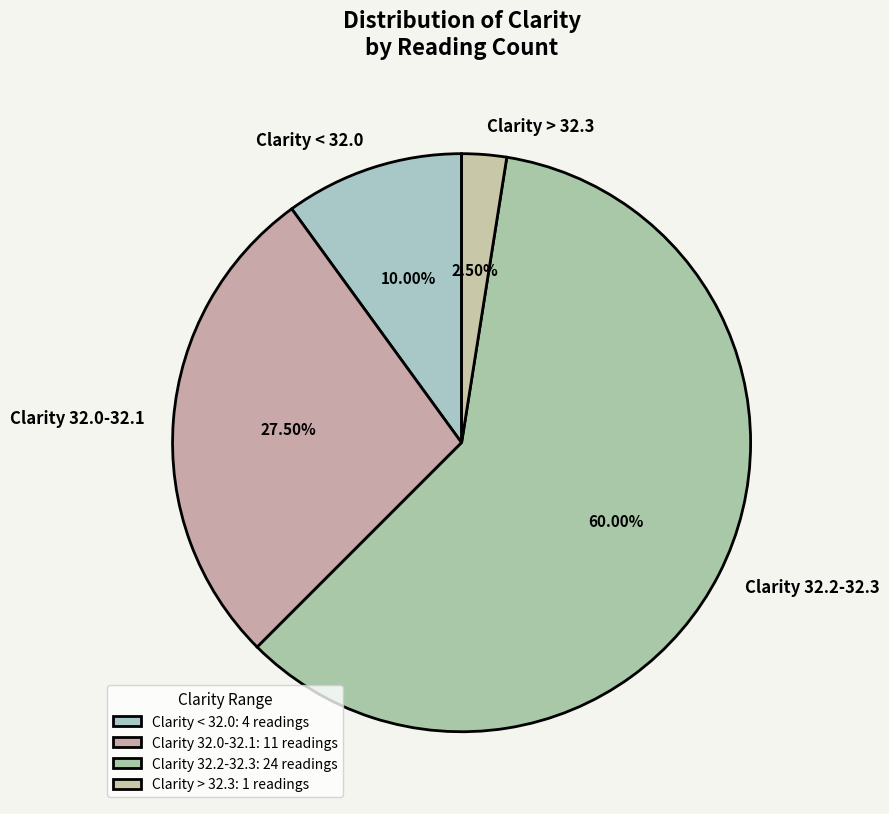

Approximately how many times larger is the value at Clarity 32.2-32.3 compared to Clarity < 32.0?

6.0